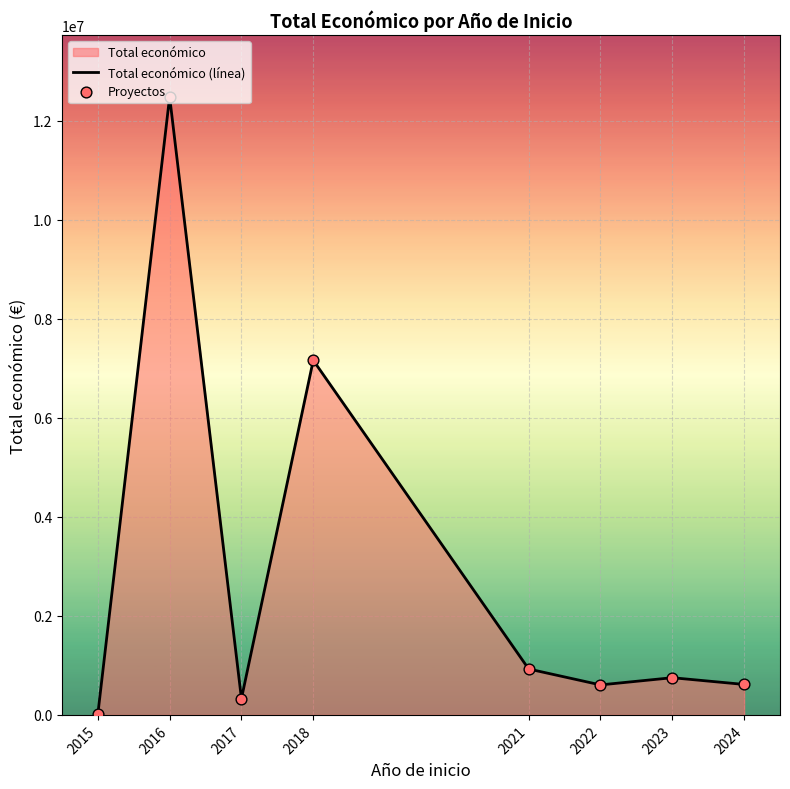

The value at 2016 is 12484461. True or false?

True